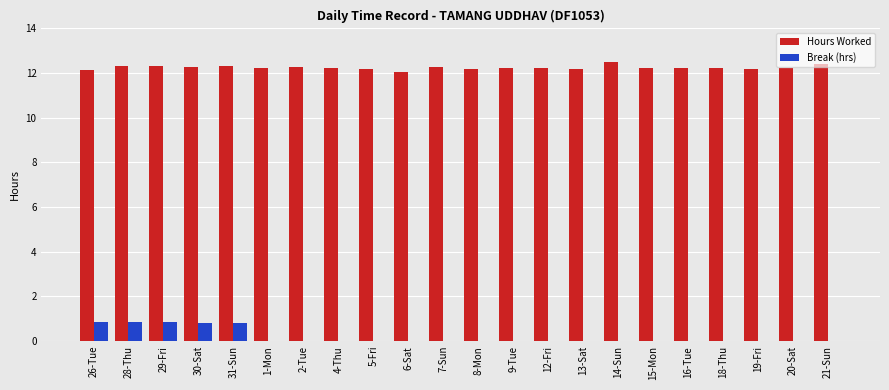

What is the spread (max minus min) of values at 5-Fri?

12.2